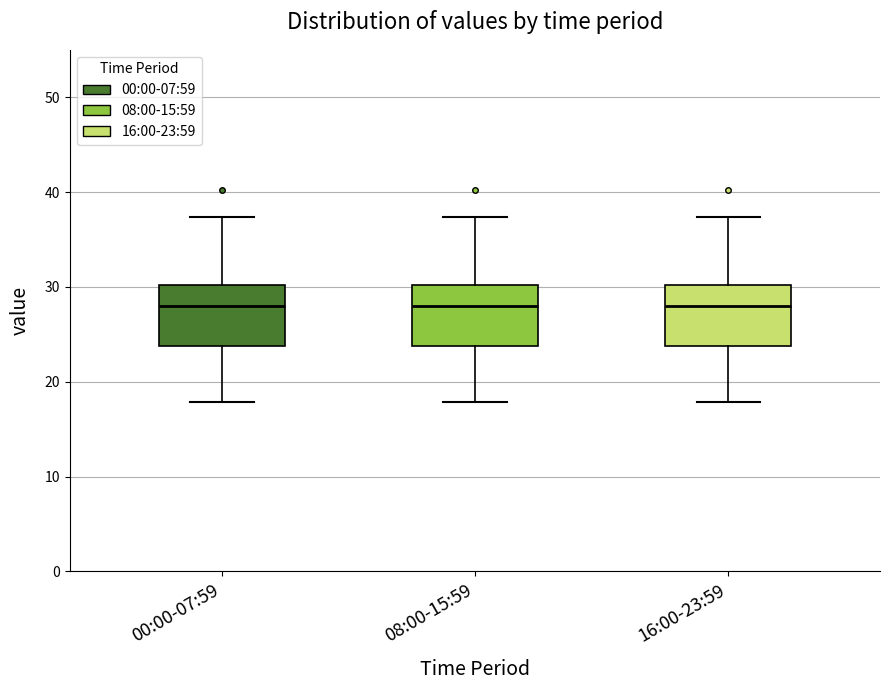

Reading left to right, read every box against the y-axis: the position of its median line, the range the box covers, and the ends of its whiskers. The values are not printed on the chart, so give them approximately, as read against the axis.

00:00-07:59: median 28, box 24 to 30, whiskers 18 to 37
08:00-15:59: median 28, box 24 to 30, whiskers 18 to 37
16:00-23:59: median 28, box 24 to 30, whiskers 18 to 37